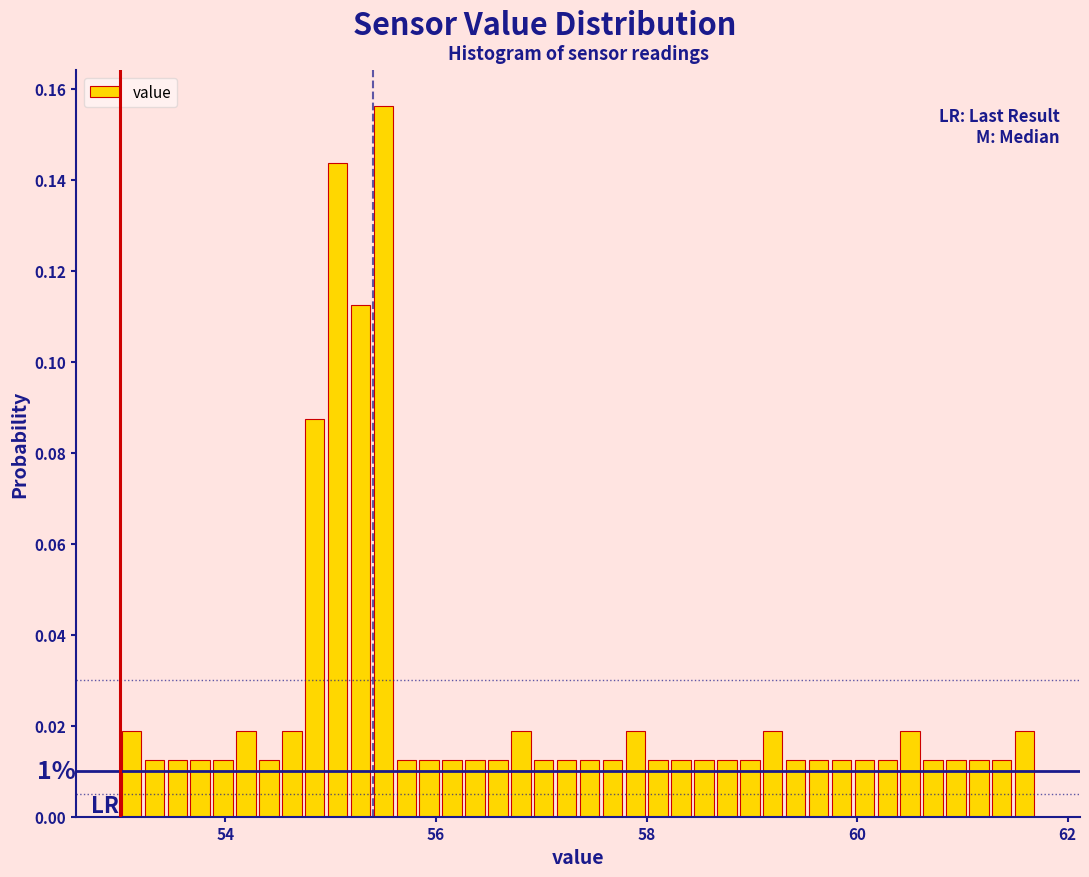

Around what value on the x-axis is the tallest bar? Give the approximate position of its centre, as read against the axis.

55.6